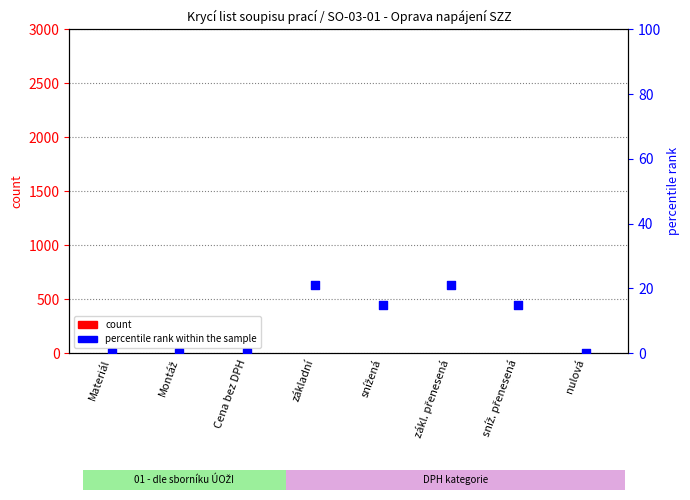

Which series reaches the minimum Y coordinate?

count